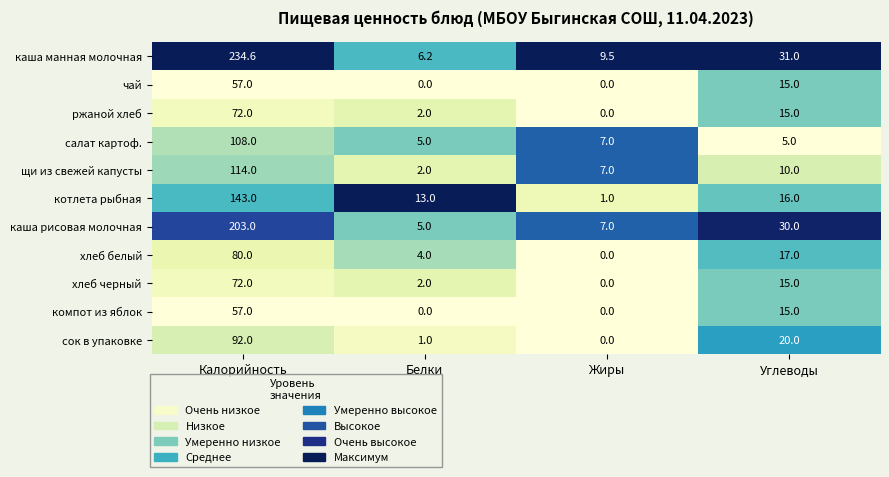

Which series has the largest range (max minus min)?

каша манная молочная